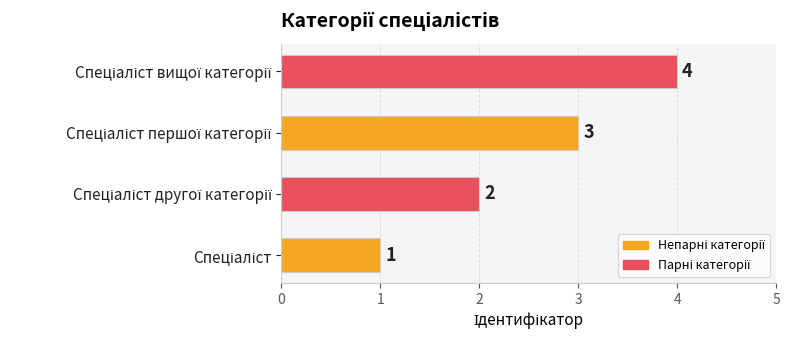

What is the difference between the maximum and minimum values?

3